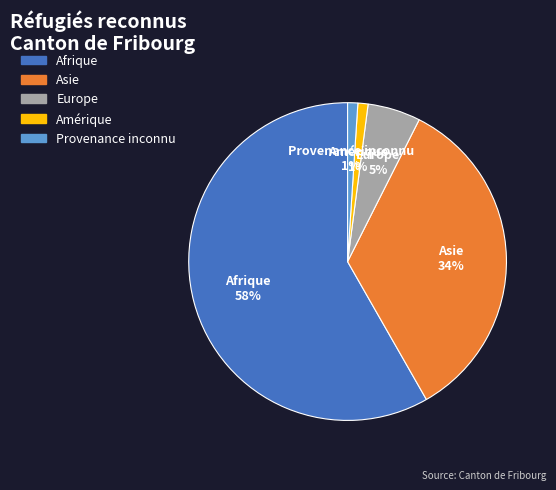

True or false: Amérique accounts for 1% of the total.

True